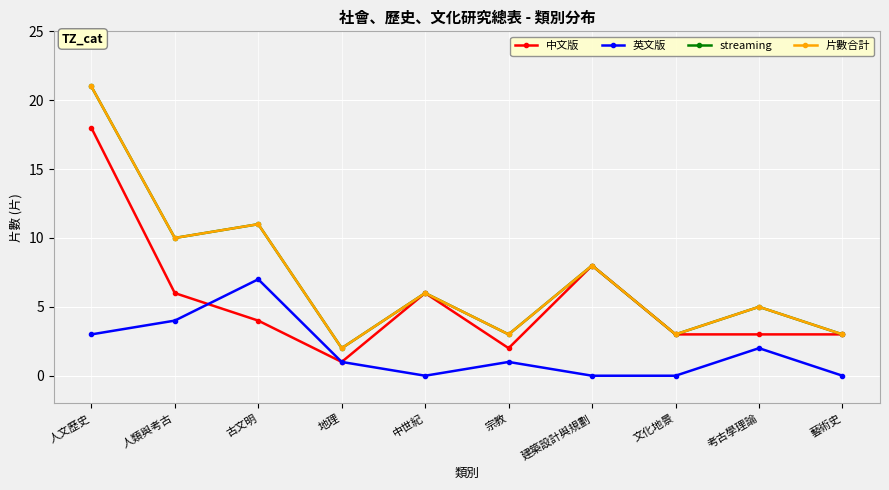

What value does the 英文版 series have at 宗教?

1